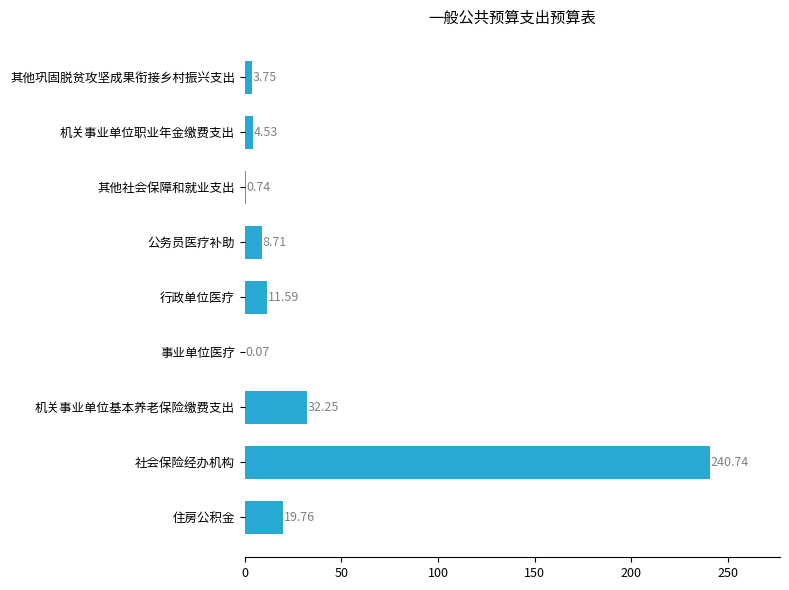

What is the ratio of the value at 行政单位医疗 to the value at 住房公积金?

0.6